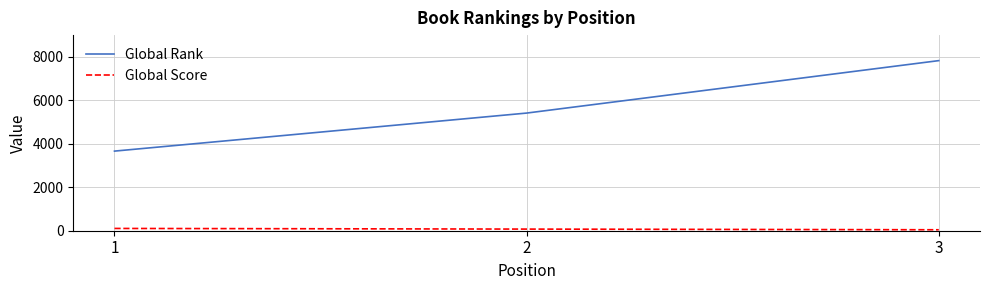

What is the difference between the second highest and minimum values in the Global Score series?

31